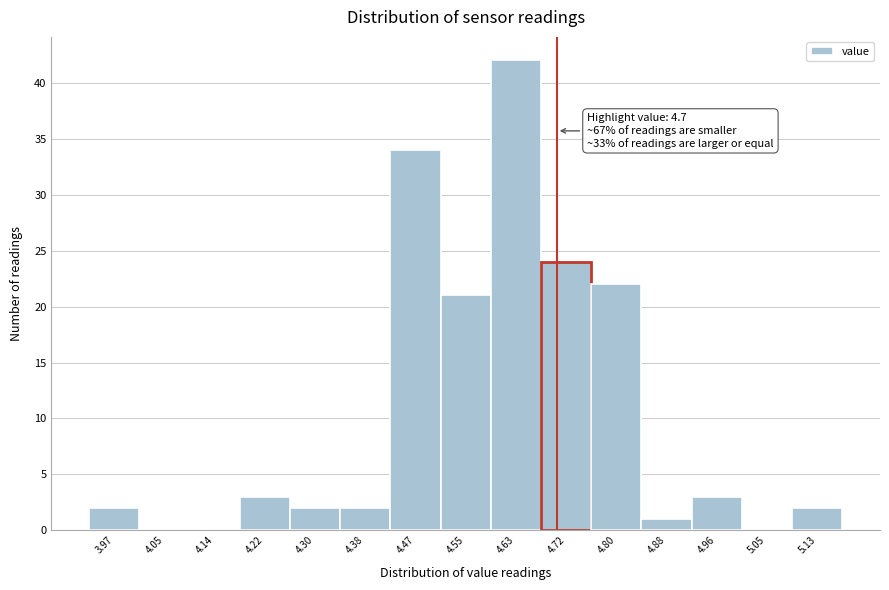

Over which range of the x-axis is the bar tallest?

4.59 to 4.67